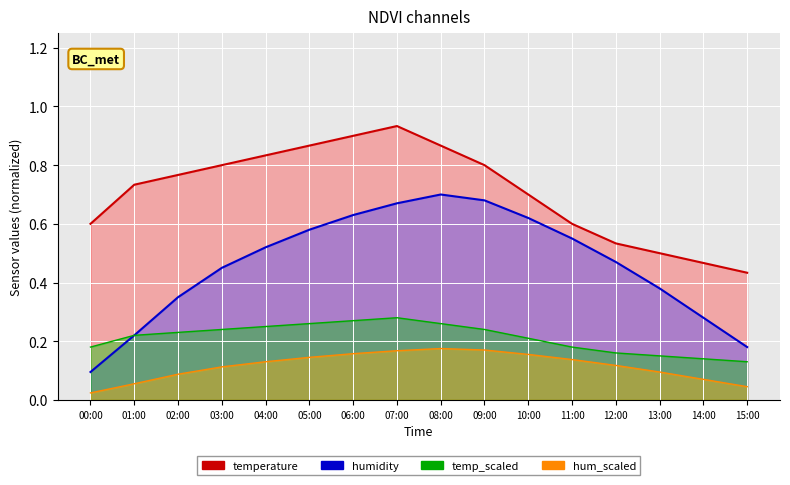

Reading left to right, what are all the values shown in this chart?

temperature: 0.6	0.7	0.8	0.8	0.8	0.9	0.9	0.9	0.9	0.8	0.7	0.6	0.5	0.5	0.5	0.4
humidity: 0.1	0.2	0.3	0.5	0.5	0.6	0.6	0.7	0.7	0.7	0.6	0.6	0.5	0.4	0.3	0.2
temp_scaled: 0.2	0.2	0.2	0.2	0.2	0.3	0.3	0.3	0.3	0.2	0.2	0.2	0.2	0.1	0.1	0.1
hum_scaled: 0.0	0.1	0.1	0.1	0.1	0.1	0.2	0.2	0.2	0.2	0.2	0.1	0.1	0.1	0.1	0.0